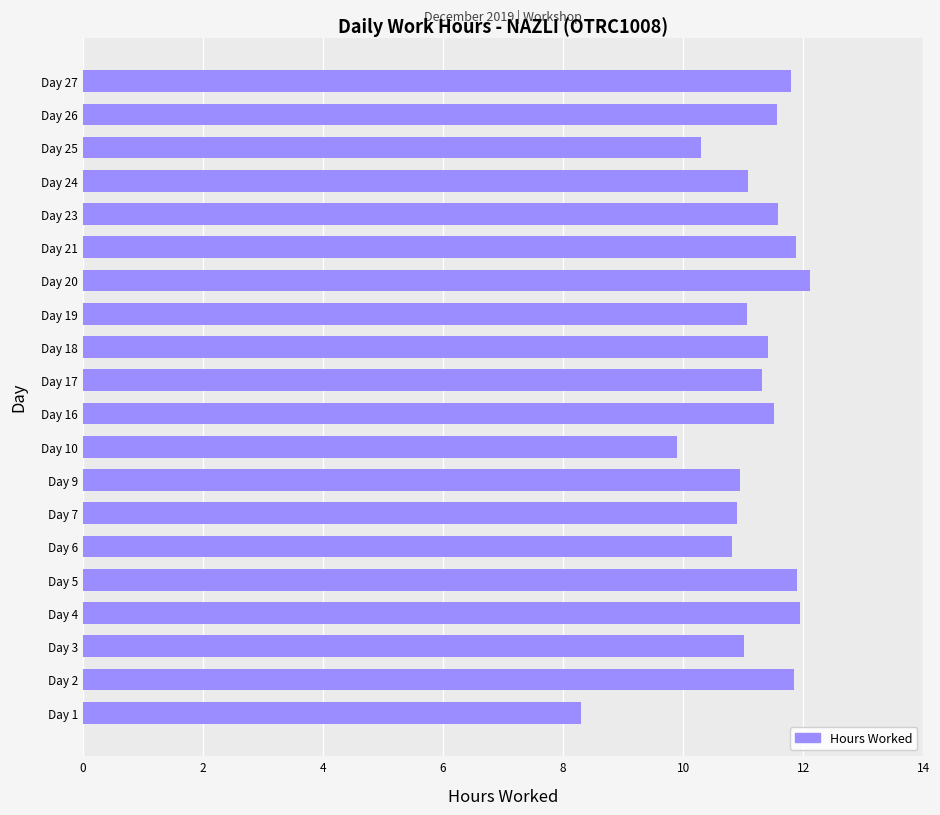

Does the chart contain stacked bars?

No